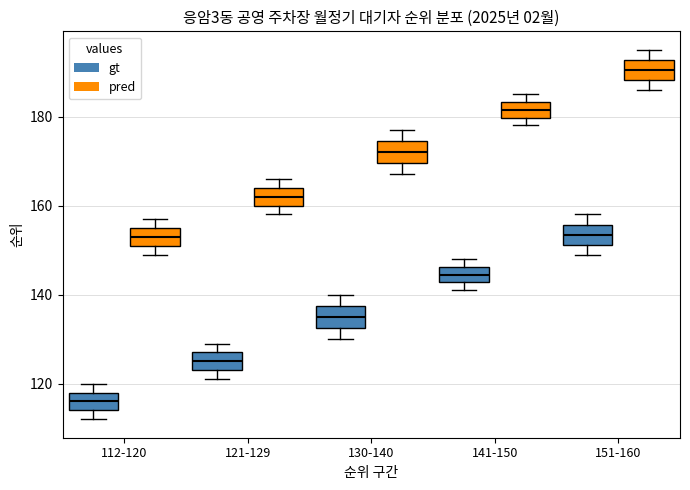

Reading left to right, read every box against the y-axis: the position of its median line, the range the box covers, and the ends of its whiskers. The values are not printed on the chart, so give them approximately, as read against the axis.

112-120 (gt): median 116, box 114 to 118, whiskers 112 to 120
112-120 (pred): median 154, box 152 to 156, whiskers 150 to 158
121-129 (gt): median 126, box 124 to 128, whiskers 122 to 130
121-129 (pred): median 162, box 160 to 164, whiskers 158 to 166
130-140 (gt): median 136, box 132 to 138, whiskers 130 to 140
130-140 (pred): median 172, box 170 to 174, whiskers 168 to 178
141-150 (gt): median 144, box 142 to 146, whiskers 142 (just below the box's lower edge) to 148
141-150 (pred): median 182, box 180 to 184, whiskers 178 to 186
151-160 (gt): median 154, box 152 to 156, whiskers 150 to 158
151-160 (pred): median 190, box 188 to 192, whiskers 186 to 196